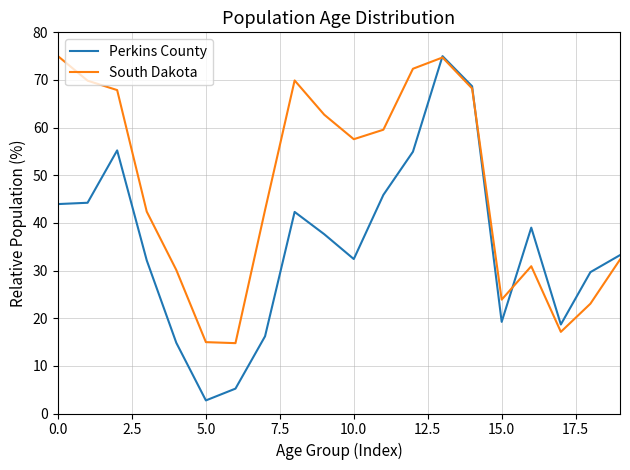

What is the highest value of the Perkins County series?

75.0